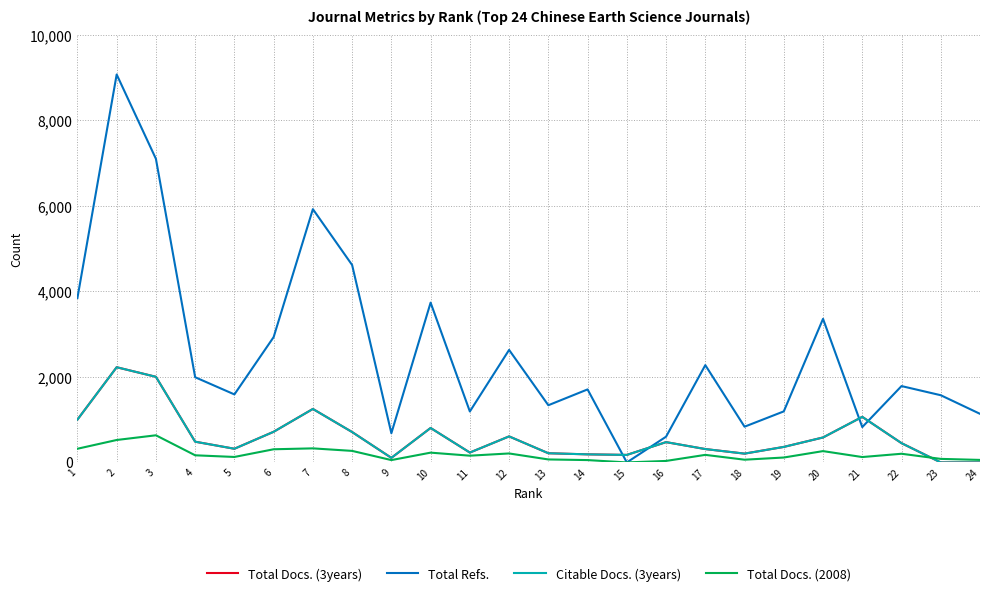

What is the value of the Citable Docs. (3years) point at the 18th from the left?

206